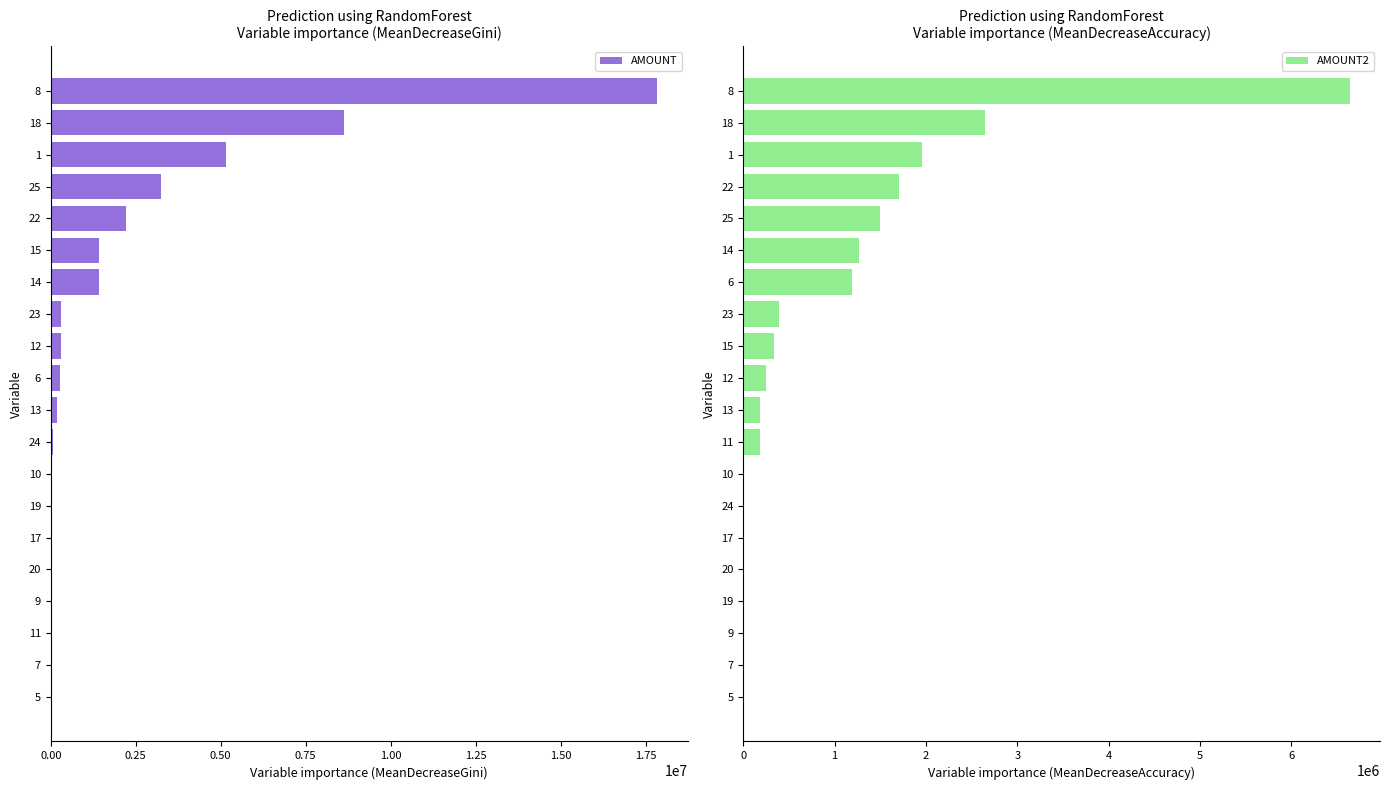

The value of AMOUNT at 14 is 2177592. True or false?

False